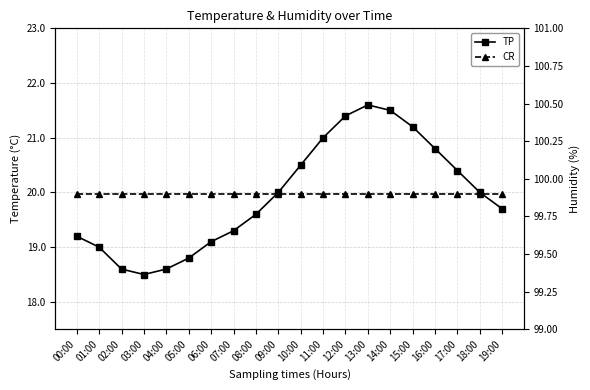

Is it true that CR equals 99.9 at 18:00?

True